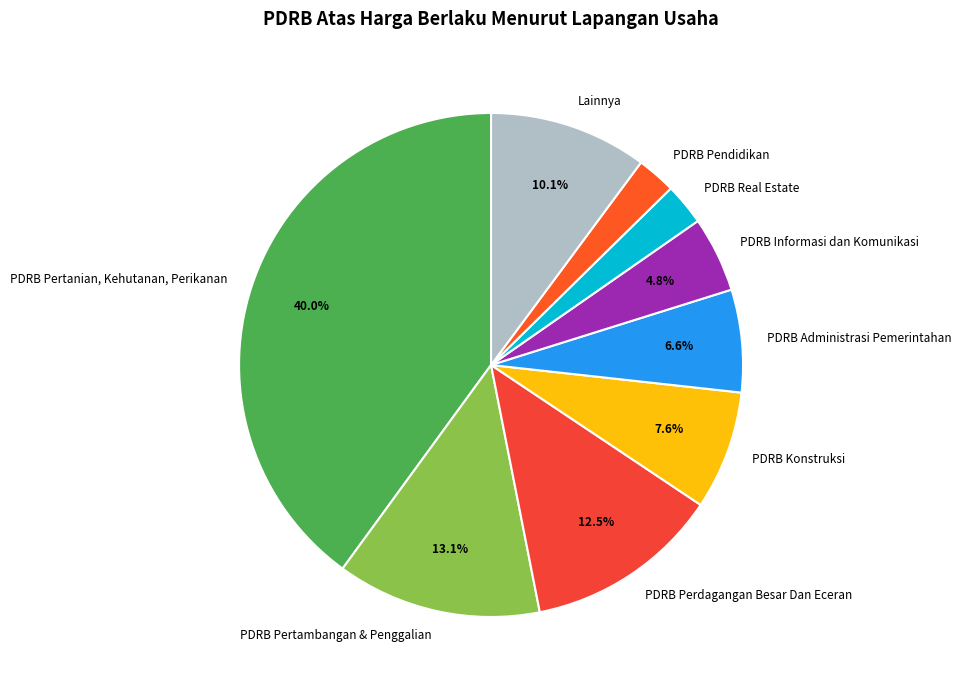

Count the number of slices in the pie.

9